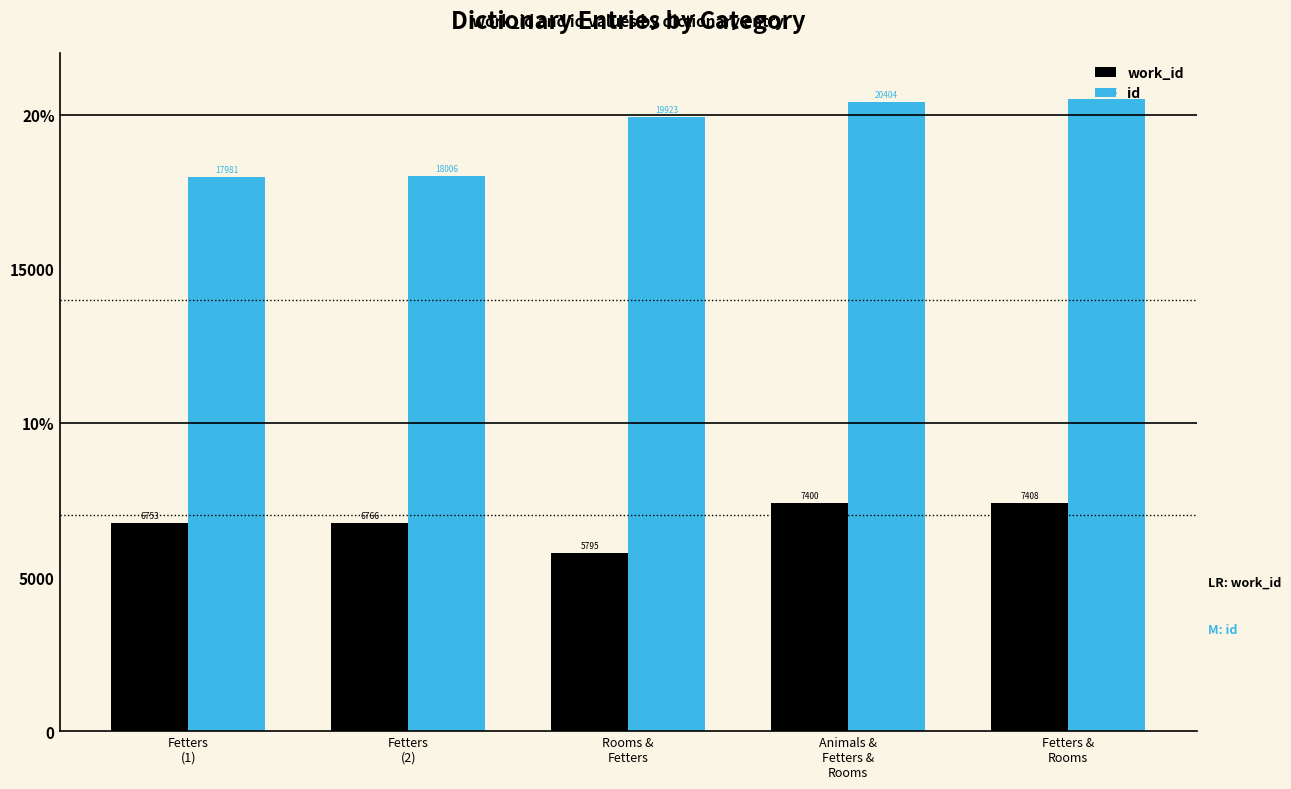

What is the sum of the work_id values at Fetters
(1) and Rooms &
Fetters?

12548